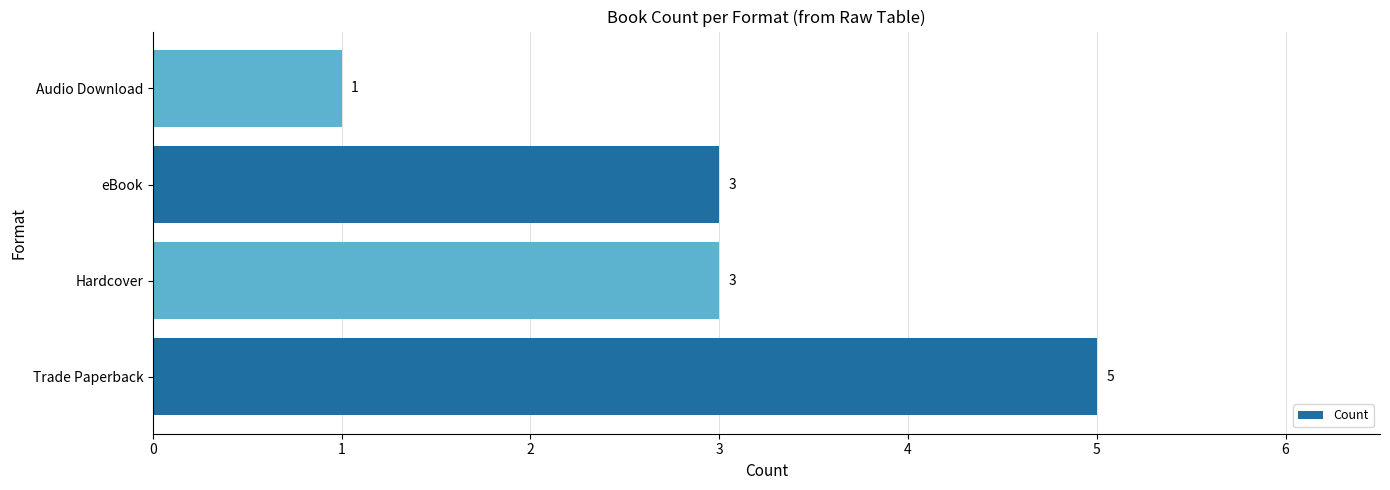

Between Trade Paperback and Hardcover, which is larger?

Trade Paperback